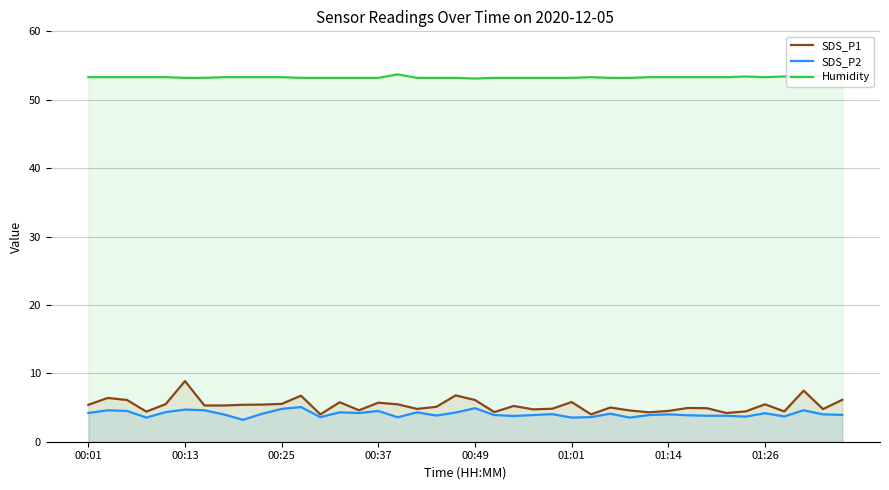

True or false: SDS_P1 has a value of 9.0 at 00:25.

False